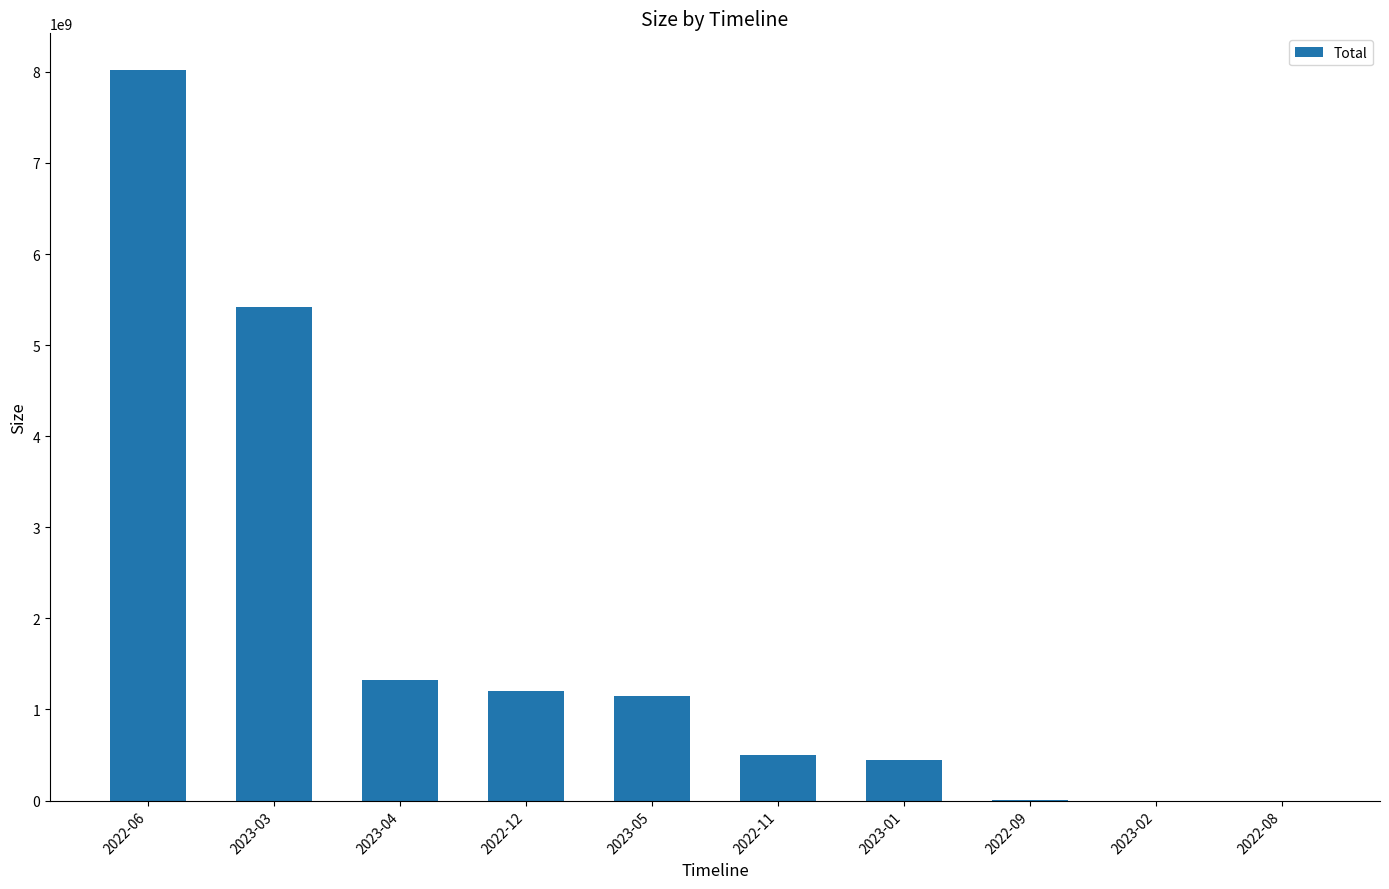

Which has a higher value, 2023-01 or 2022-12?

2022-12